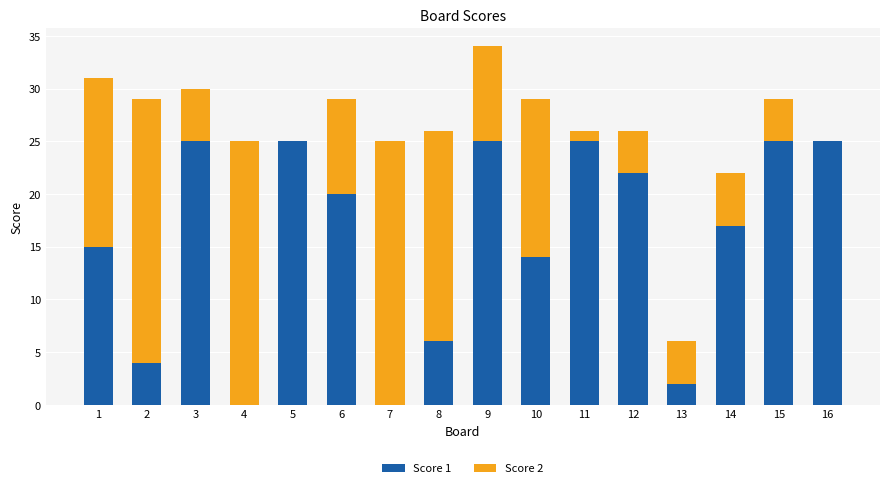

At which category is the sum across all series the highest?

9